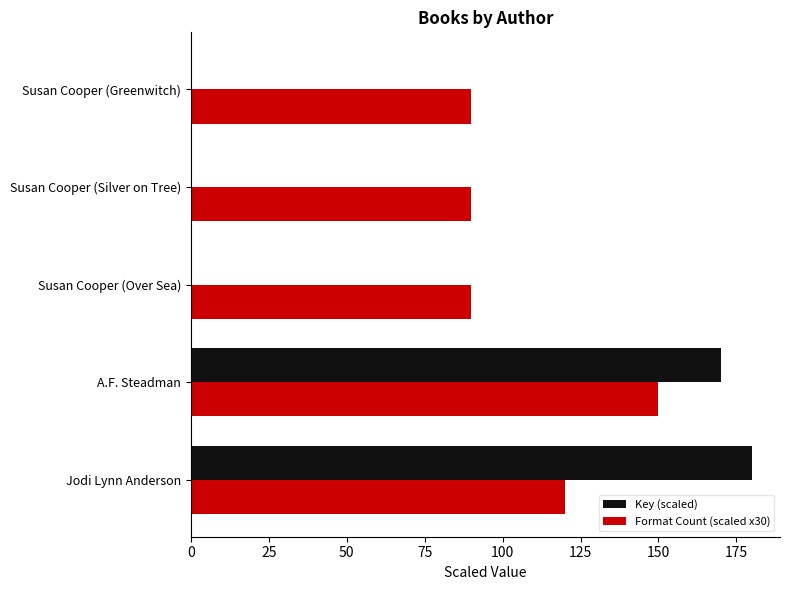

Which series changed the most between Jodi Lynn Anderson and A.F. Steadman?

Format Count (scaled x30)